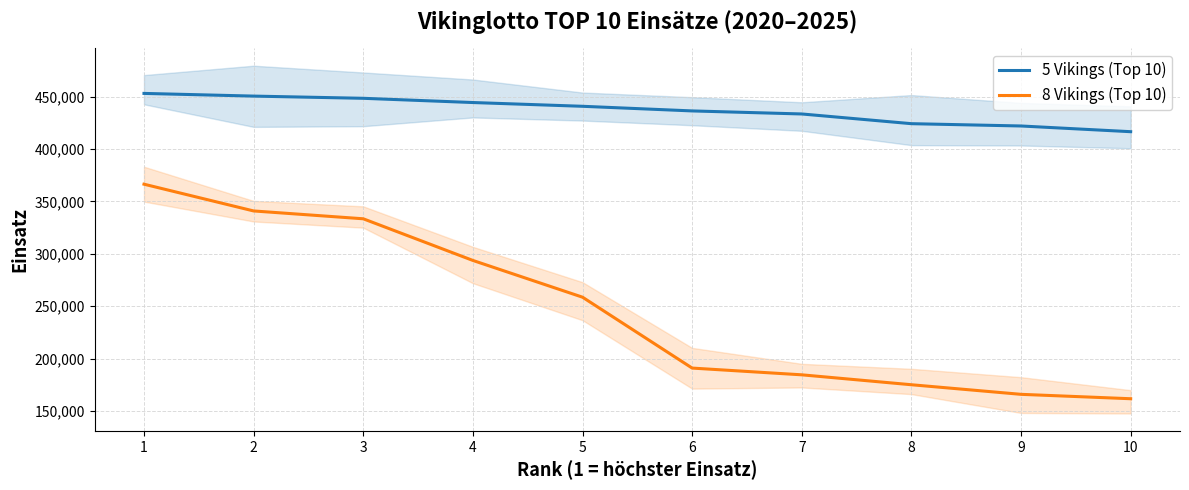

What is the difference between the maximum and second lowest values in the 8 Vikings (Top 10) series?

200630